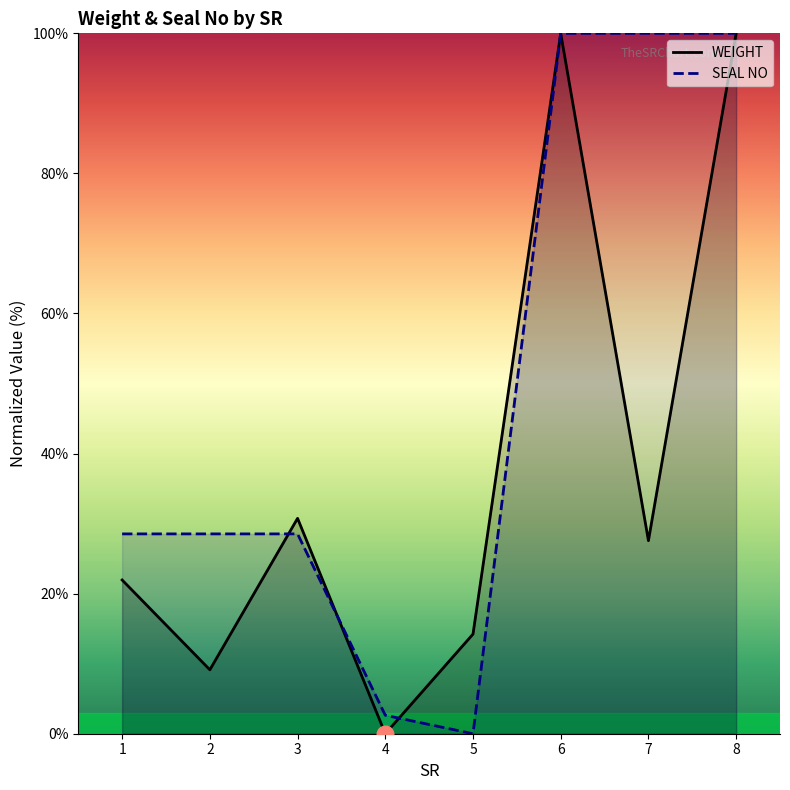

Which category has the highest value across all series?

6